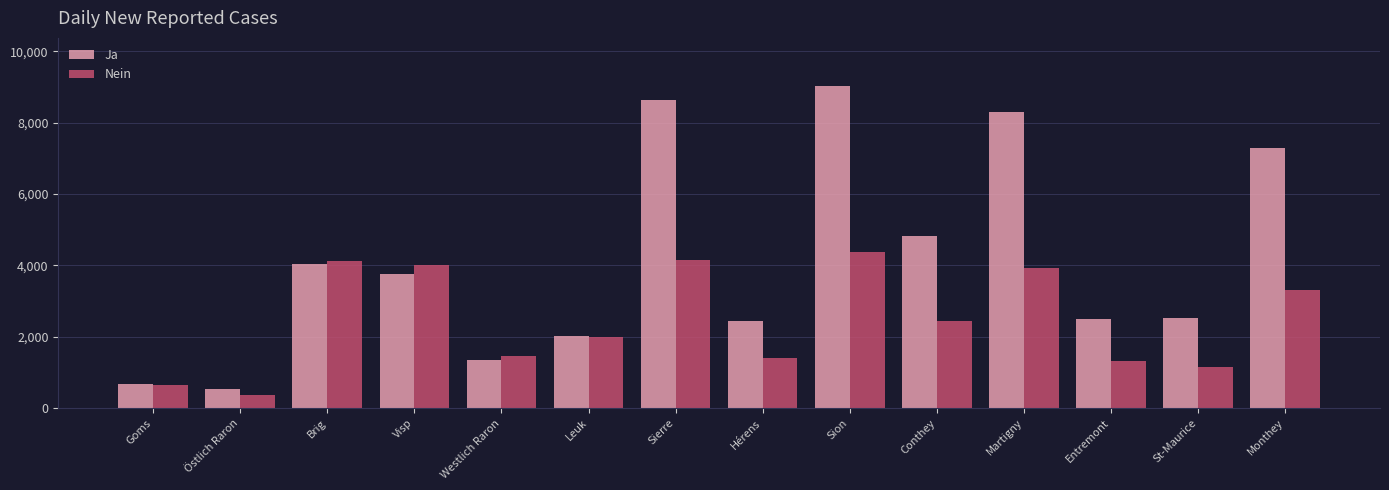

What is the greatest value displayed?

9021